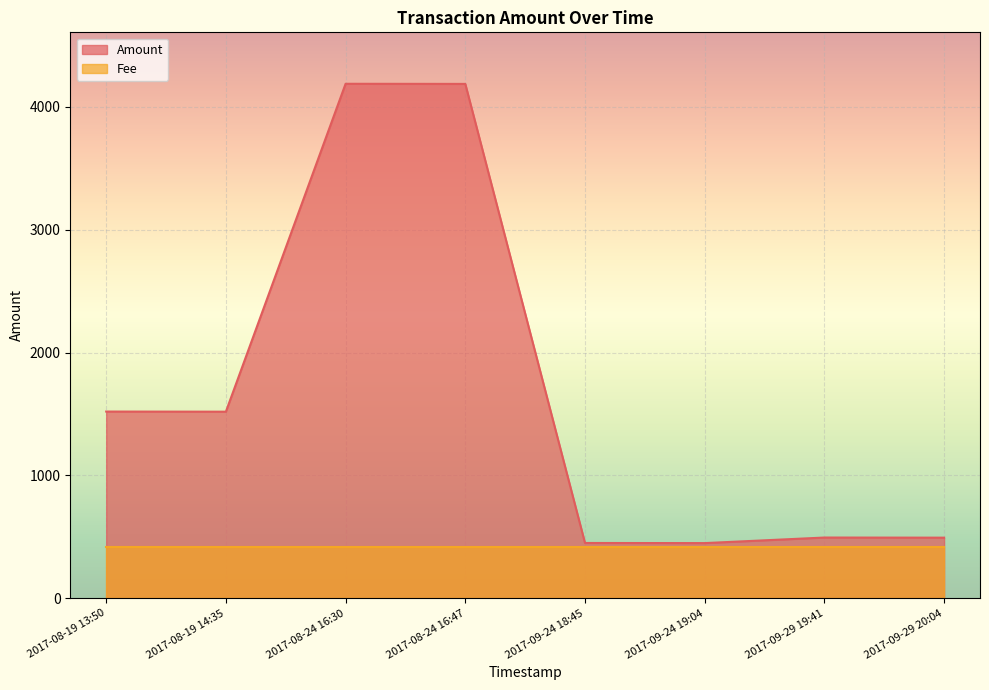

What position from the left is 2017-09-24 18:45?

5